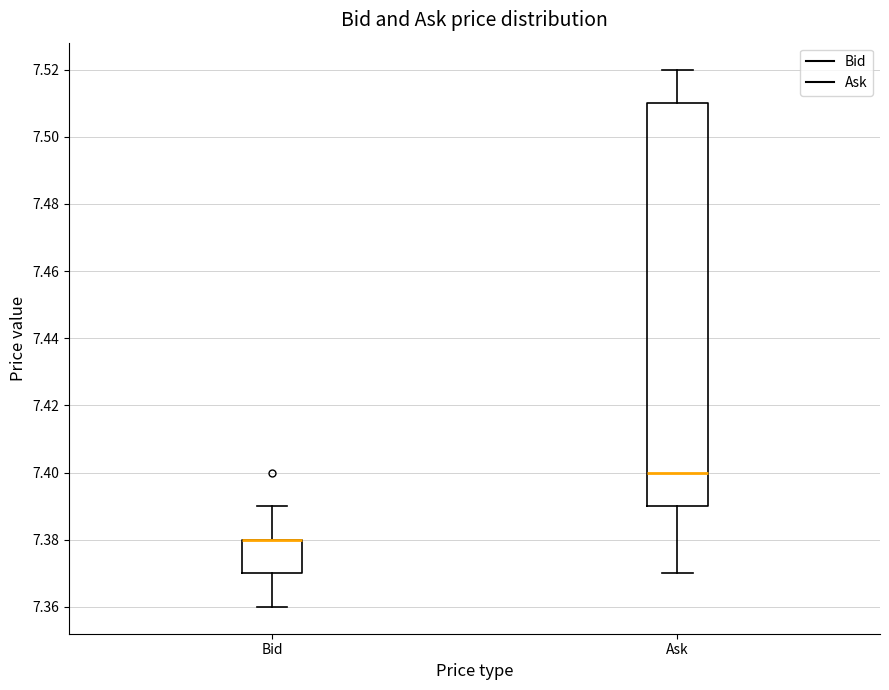

Reading left to right, read every box against the y-axis: the position of its median line, the range the box covers, and the ends of its whiskers. The values are not printed on the chart, so give them approximately, as read against the axis.

Bid: median 7.38 (drawn on the box's upper edge), box 7.37 to 7.38, whiskers 7.36 to 7.39
Ask: median 7.40, box 7.39 to 7.51, whiskers 7.37 to 7.52